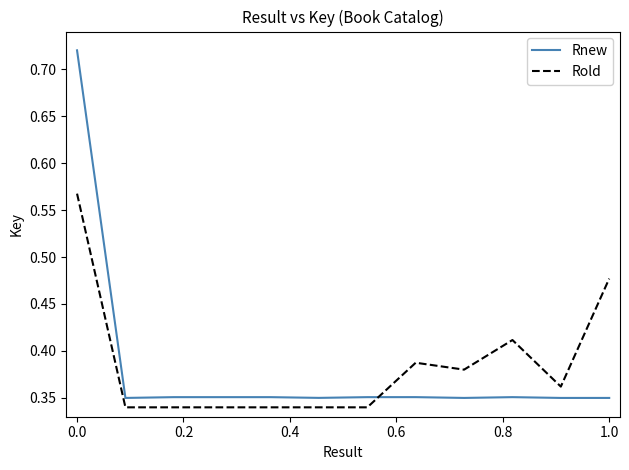

Which series has the largest range (max minus min)?

Rnew